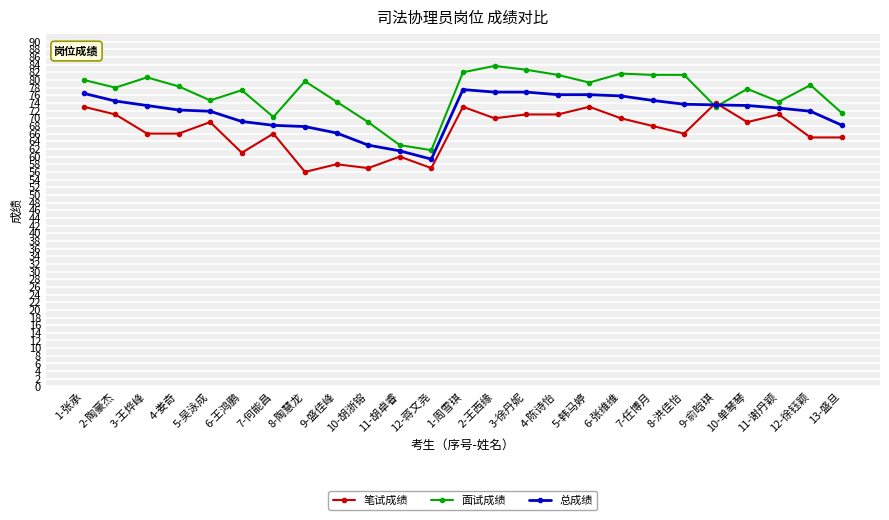

What is the difference between the highest and lowest values at 10-单琴琴?

8.7